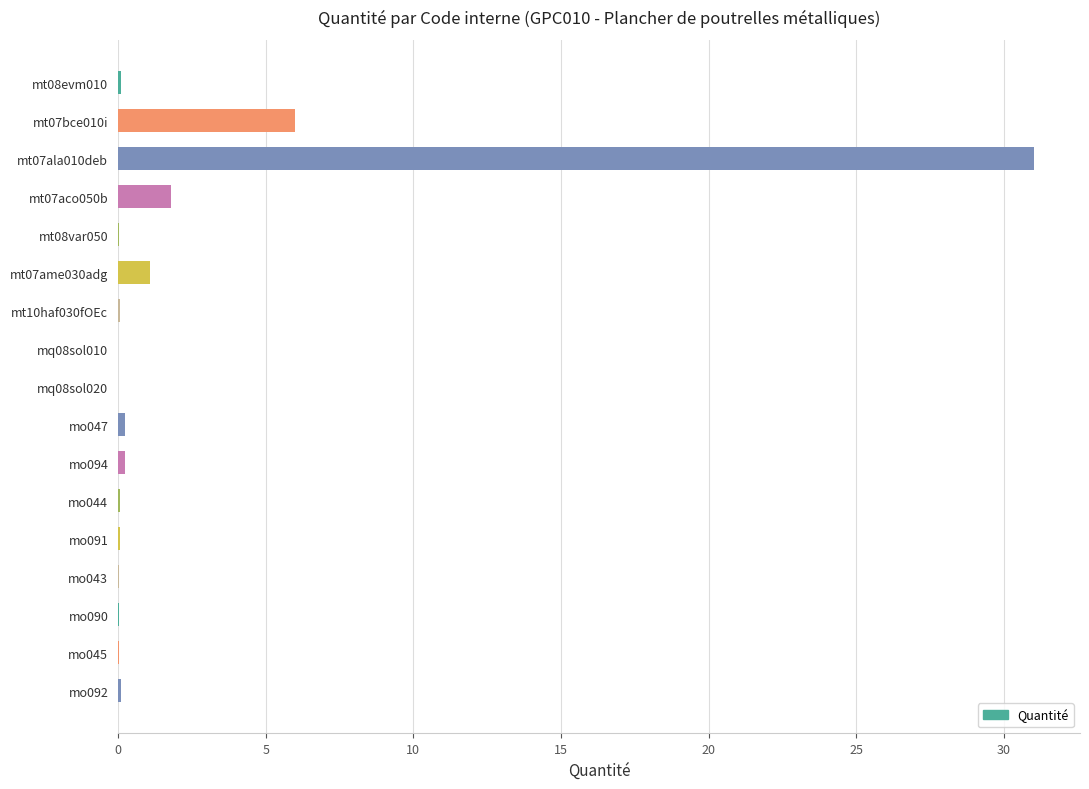

True or false: the data shows 0.0 at mo043.

True